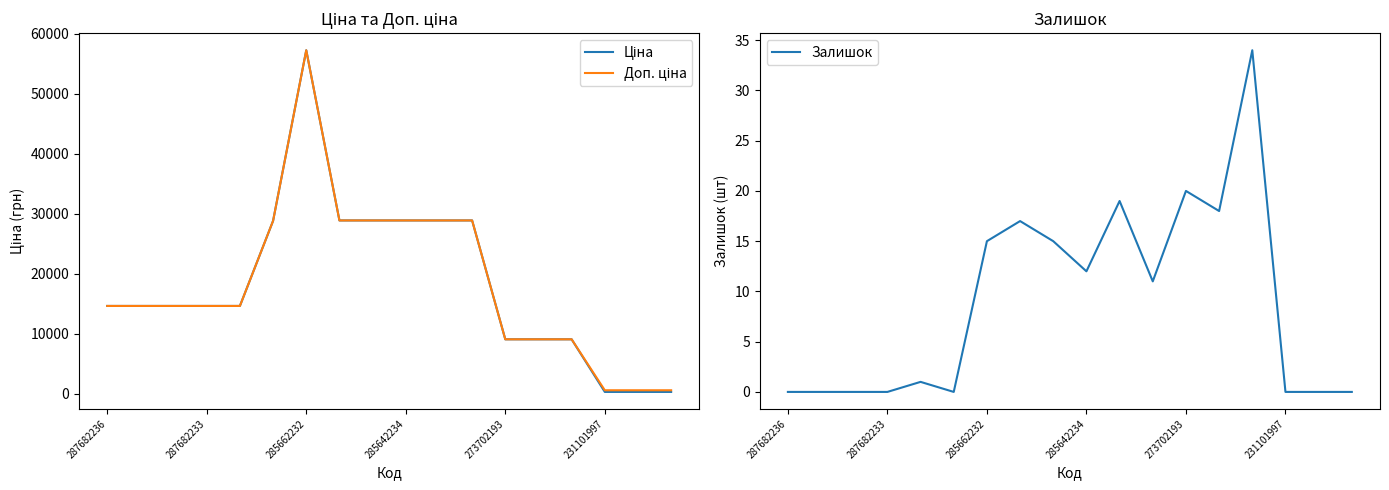

True or false: Залишок has a value of 6.3 at 285642234.

False